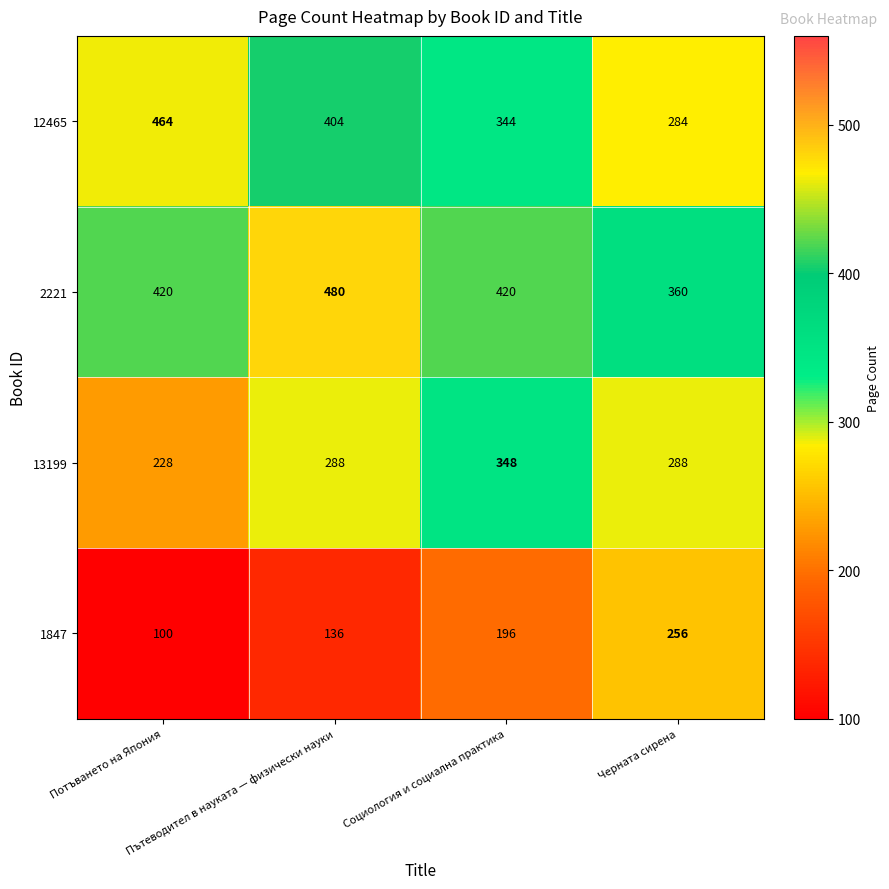

How many series are shown in this chart?

4